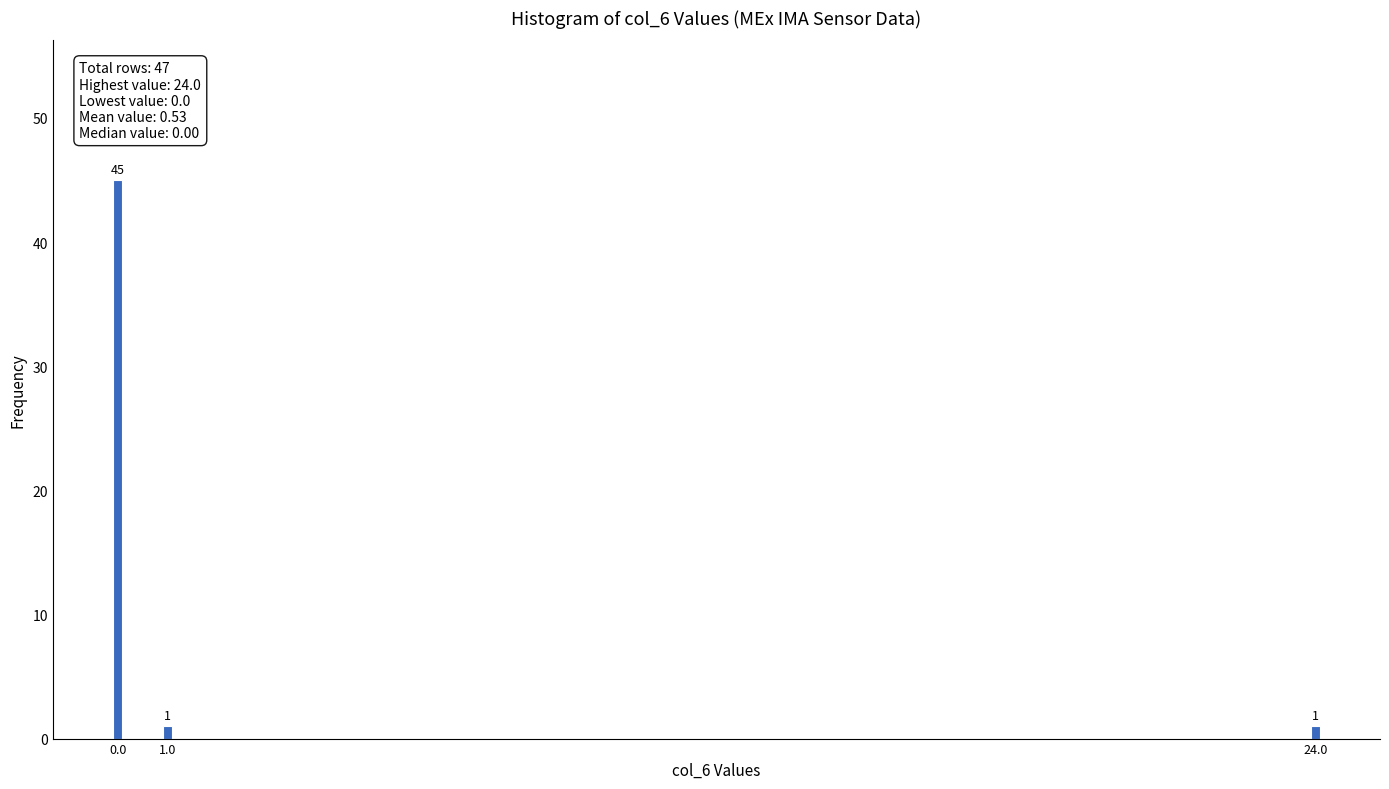

Reading left to right, transcribe all the data shown in this chart.

45	1	1